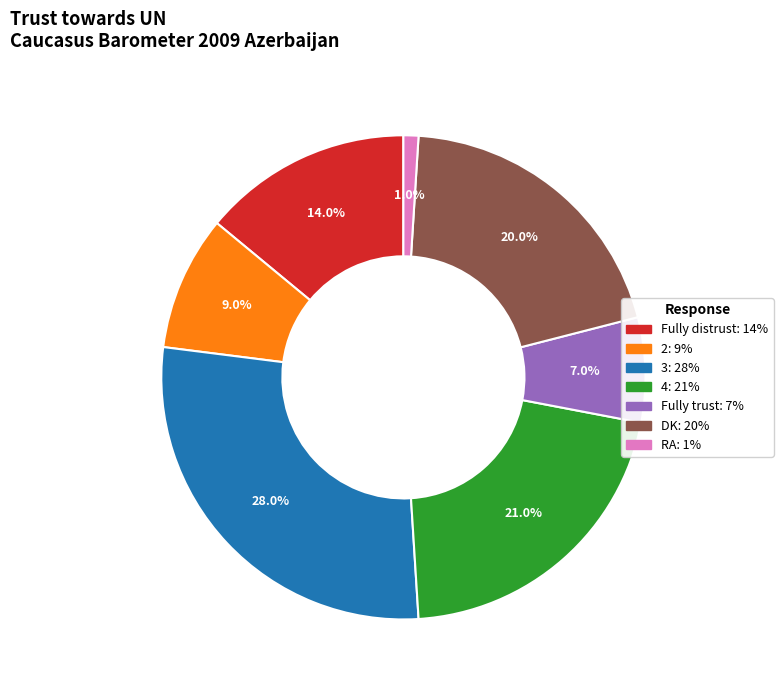

How many segments does this pie chart have?

7